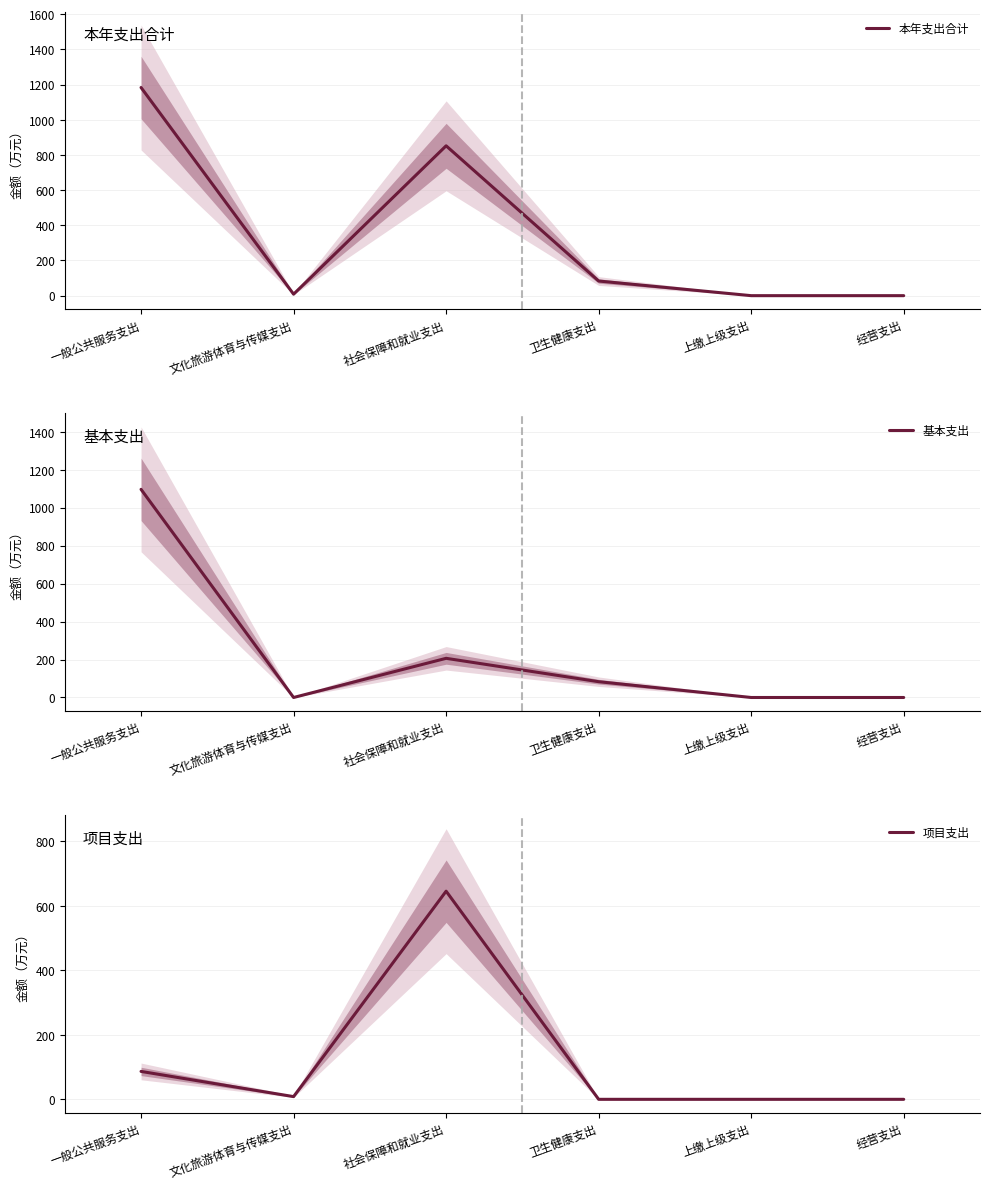

True or false: 项目支出 has a value of 86.6 at 一般公共服务支出.

True